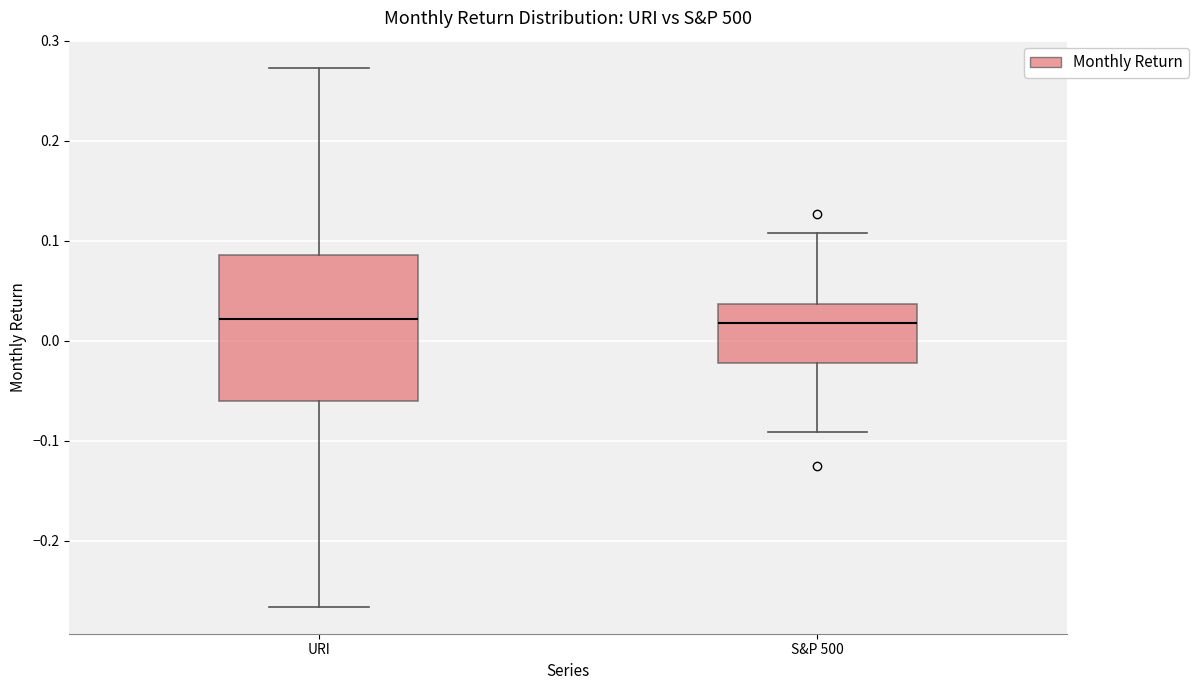

Reading left to right, read every box against the y-axis: the position of its median line, the range the box covers, and the ends of its whiskers. The values are not printed on the chart, so give them approximately, as read against the axis.

URI: median 0.02, box -0.06 to 0.09, whiskers -0.27 to 0.27
S&P 500: median 0.02, box -0.02 to 0.04, whiskers -0.09 to 0.11